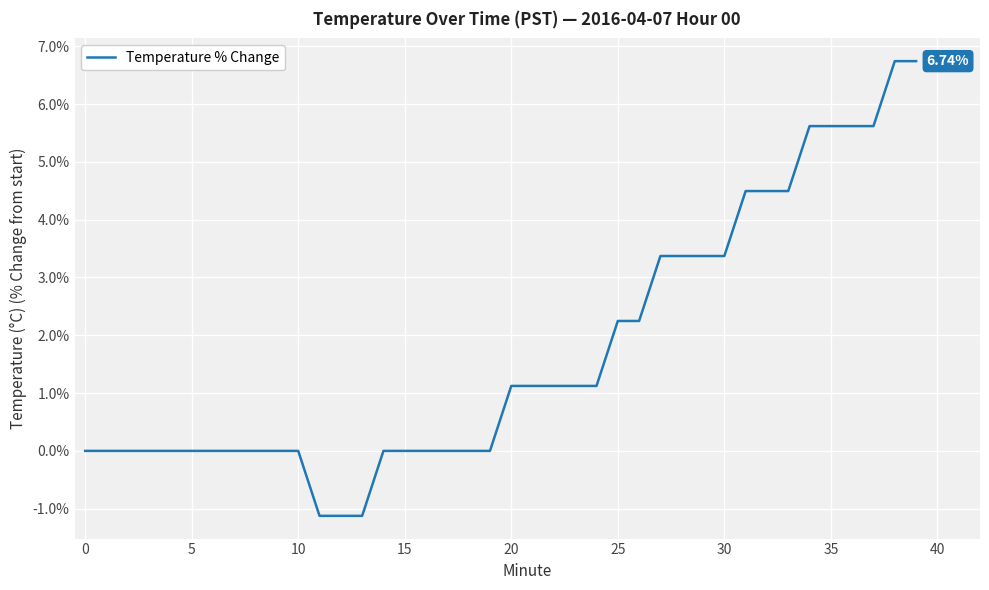

What is the difference between the maximum and minimum values?

7.9